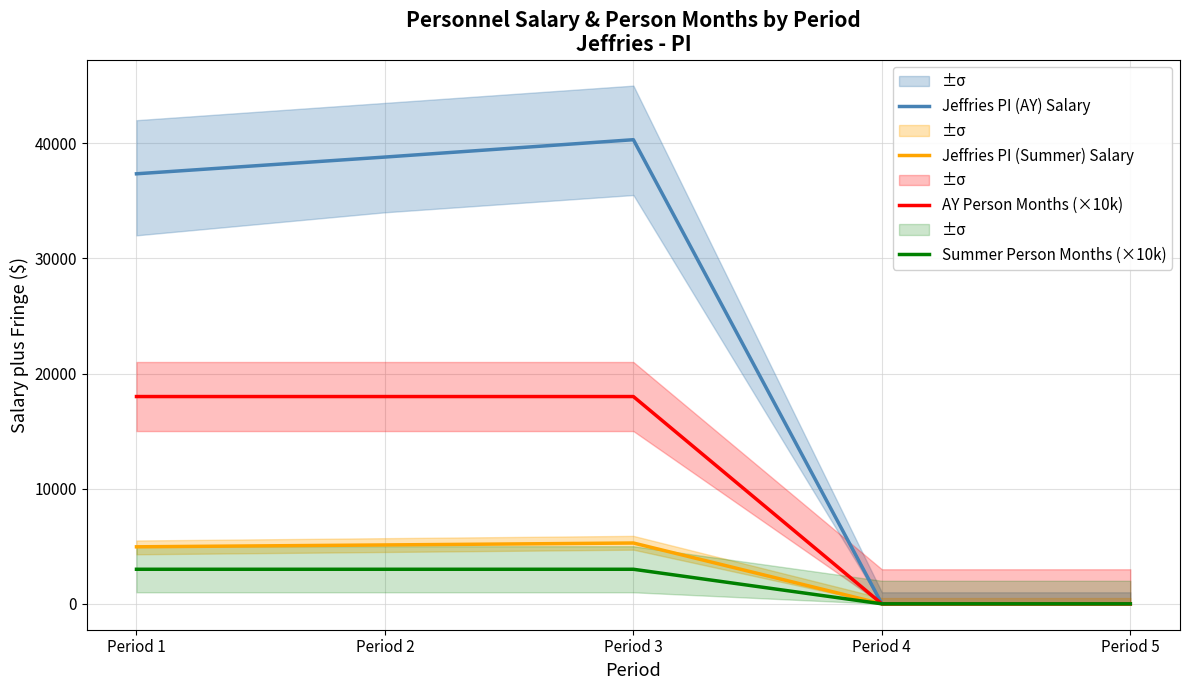

What are all the series names shown in the legend?

Jeffries PI (AY) Salary, Jeffries PI (Summer) Salary, AY Person Months (×10k), Summer Person Months (×10k)